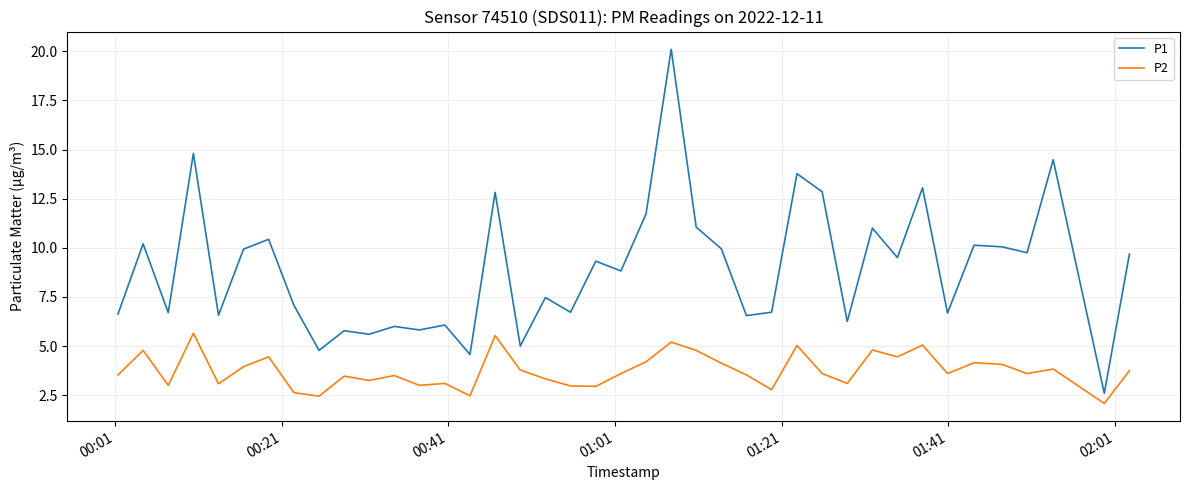

Which series has the largest total across all categories?

P1